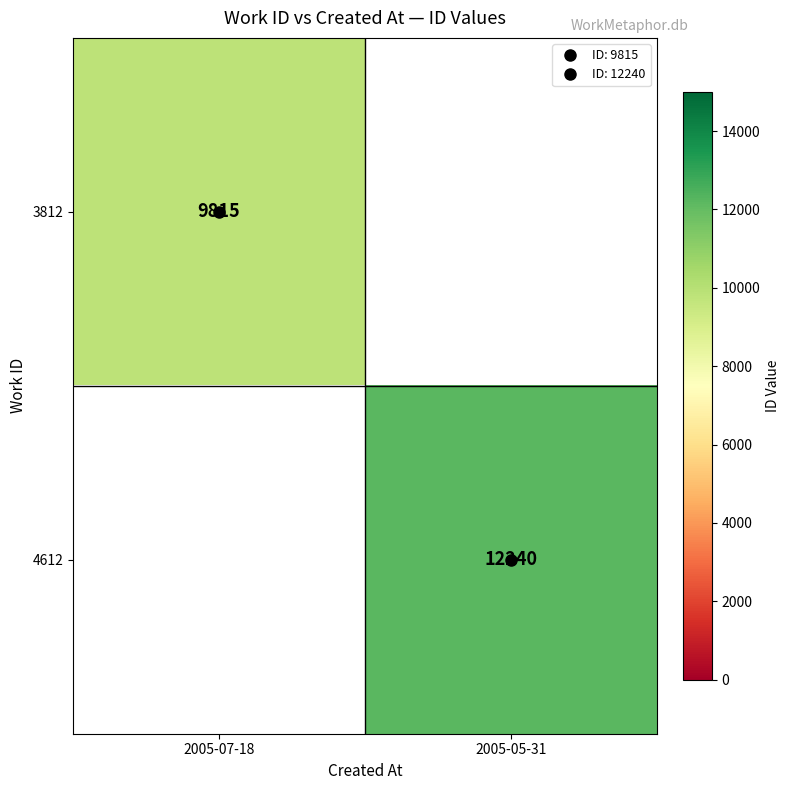

Count the number of categories in the chart.

2